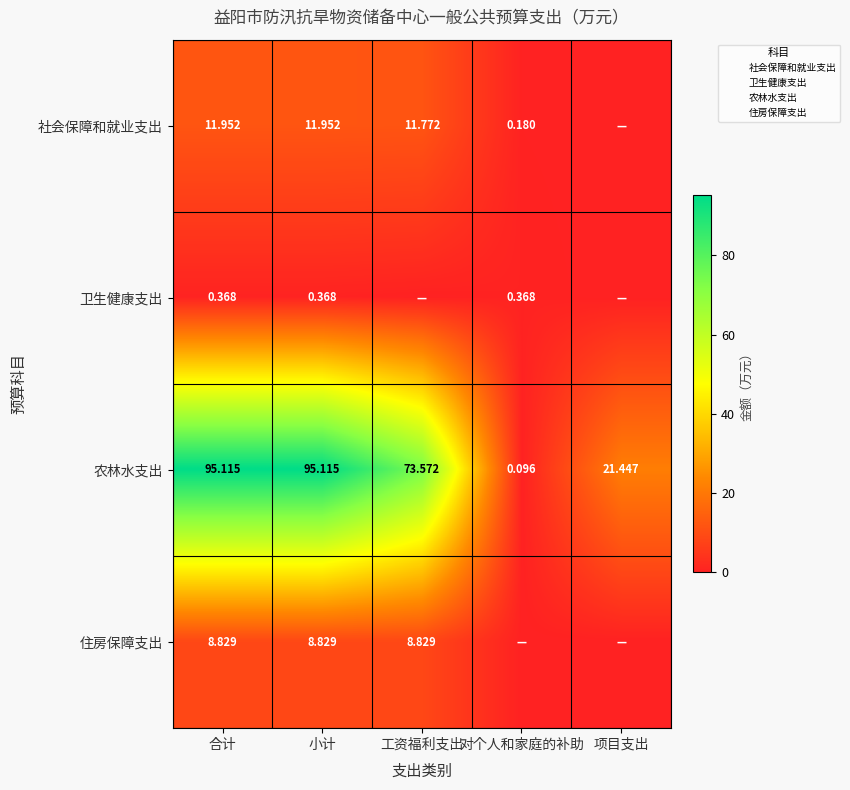

The value of 农林水支出 at 项目支出 is 12.6. True or false?

False